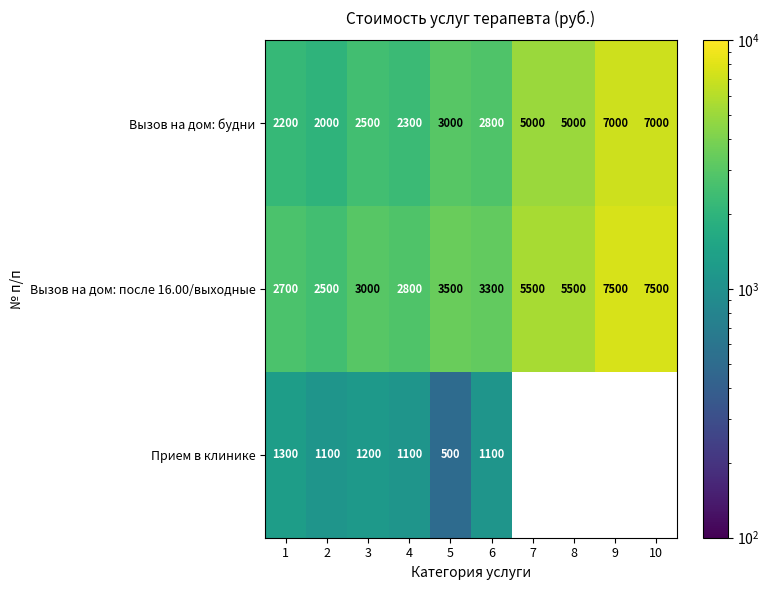

How many values in the Вызов на дом: после 16.00/выходные series are below 3500?

5